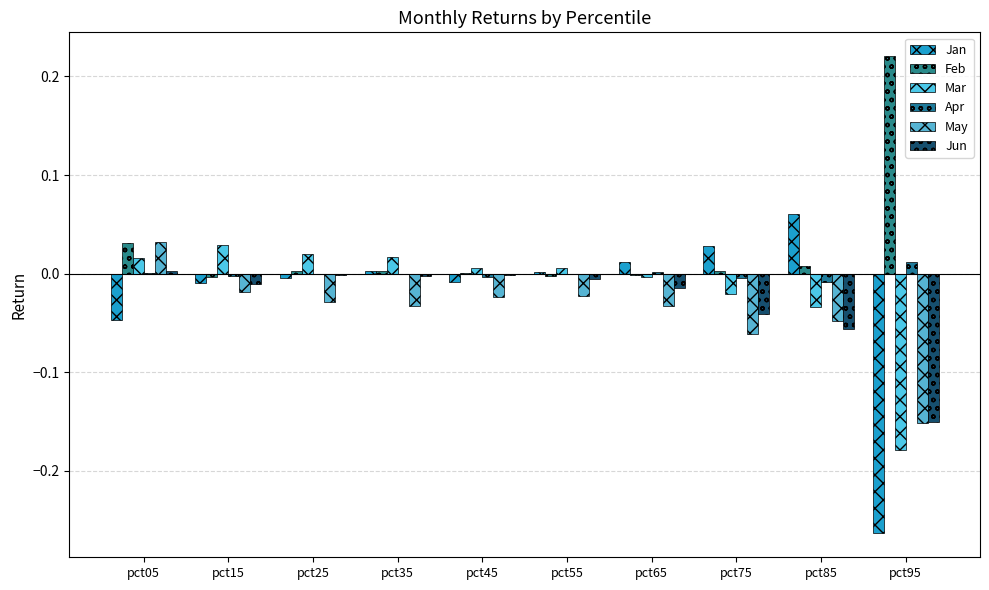

Is it true that Jun equals -0.1 at pct95?

False